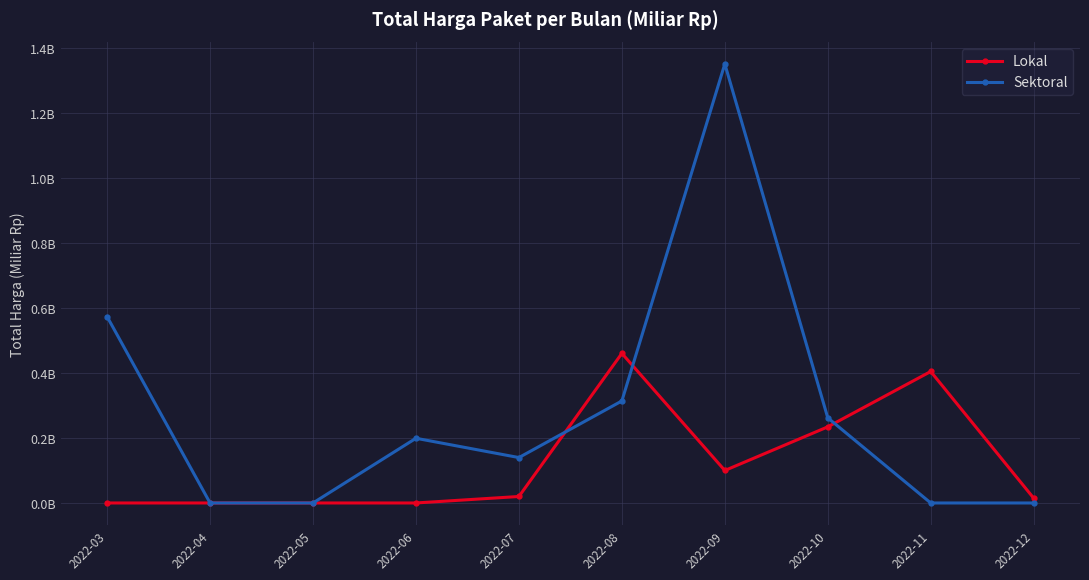

Reading left to right, list all the values displayed in this chart.

Lokal: 0.0	0.0	0.0	0.0	0.0	0.5	0.1	0.2	0.4	0.0
Sektoral: 0.6	0.0	0.0	0.2	0.1	0.3	1.4	0.3	0.0	0.0